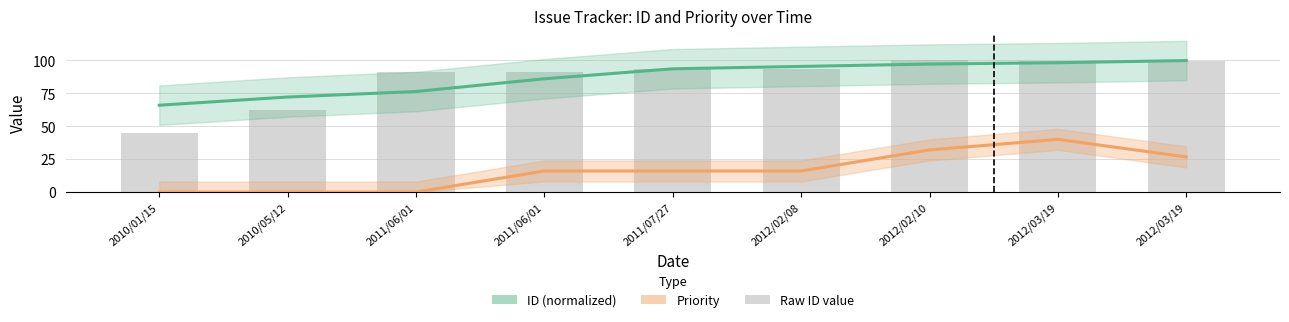

What is the difference between the second highest and second lowest values in the Priority series?

32.0